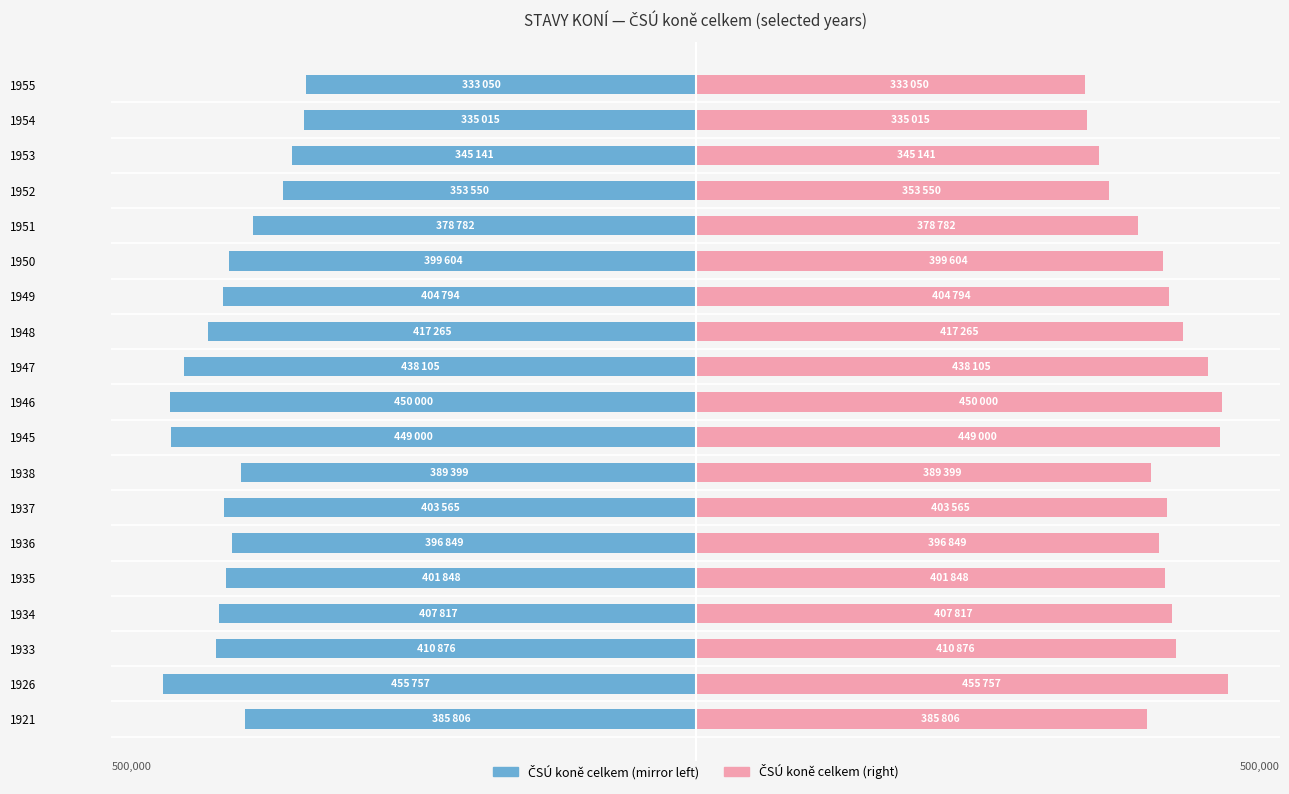

At 1955, list the series in order from largest to smallest.

ČSÚ koně celkem (right), ČSÚ koně celkem (left)